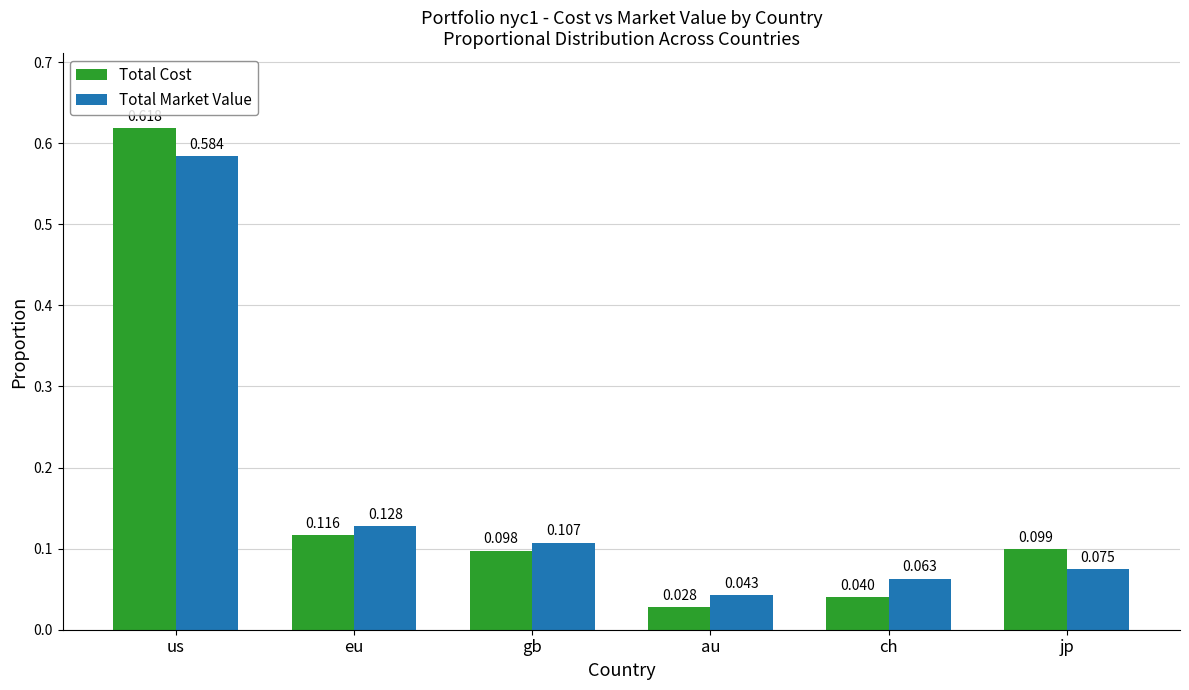

At which category is the sum across all series the highest?

us